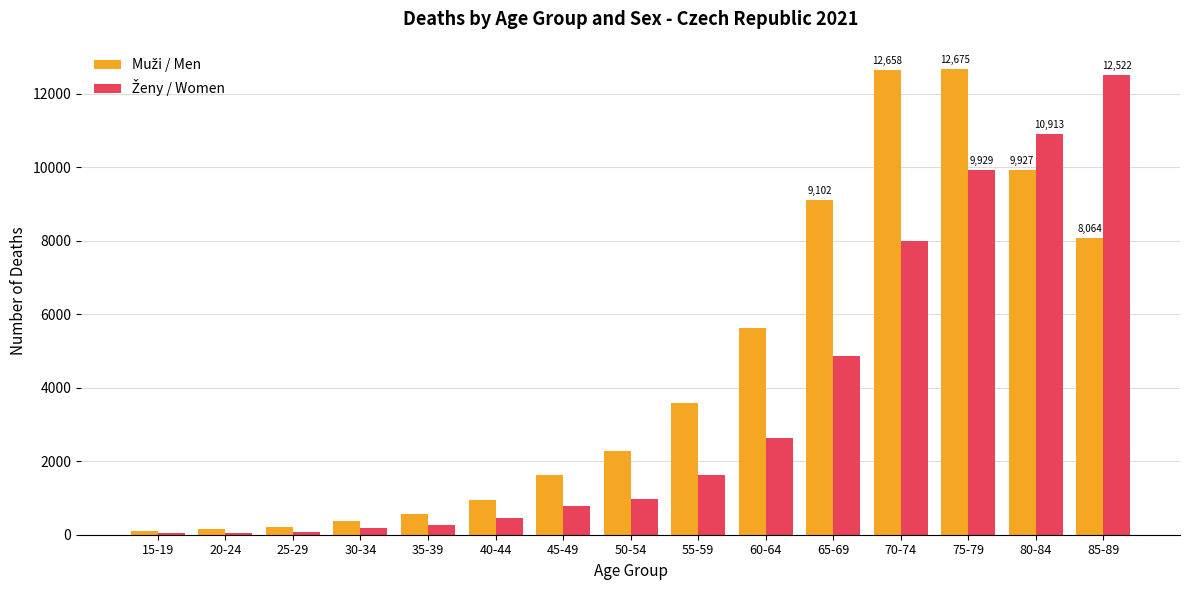

What is the greatest value displayed?

12675